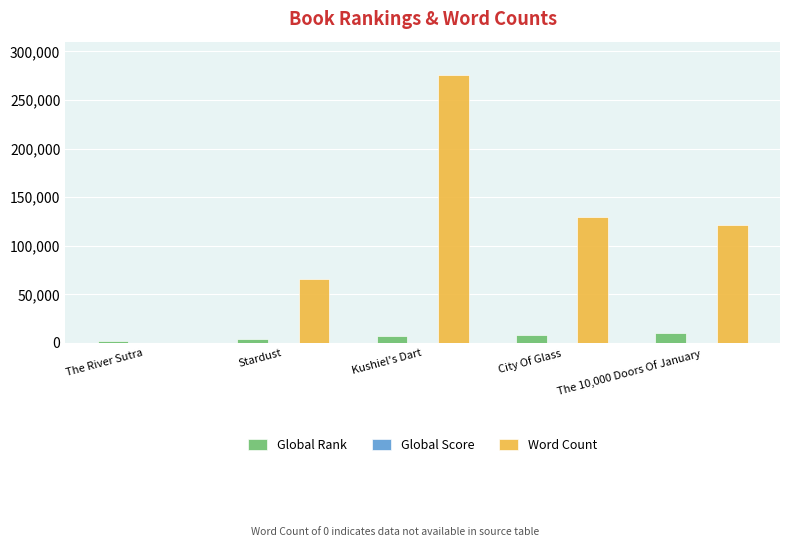

What is the sum of all Global Rank values?

31353